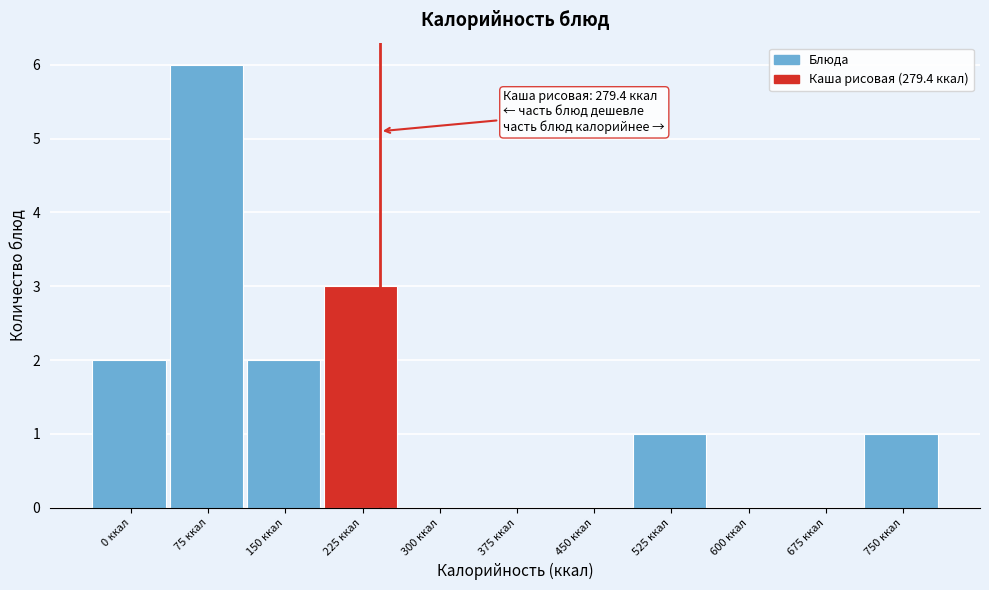

Reading left to right, list all the values displayed in this chart.

0 ккал=2	75 ккал=6	150 ккал=2	225 ккал=3	300 ккал=0	375 ккал=0	450 ккал=0	525 ккал=1	600 ккал=0	675 ккал=0	750 ккал=1